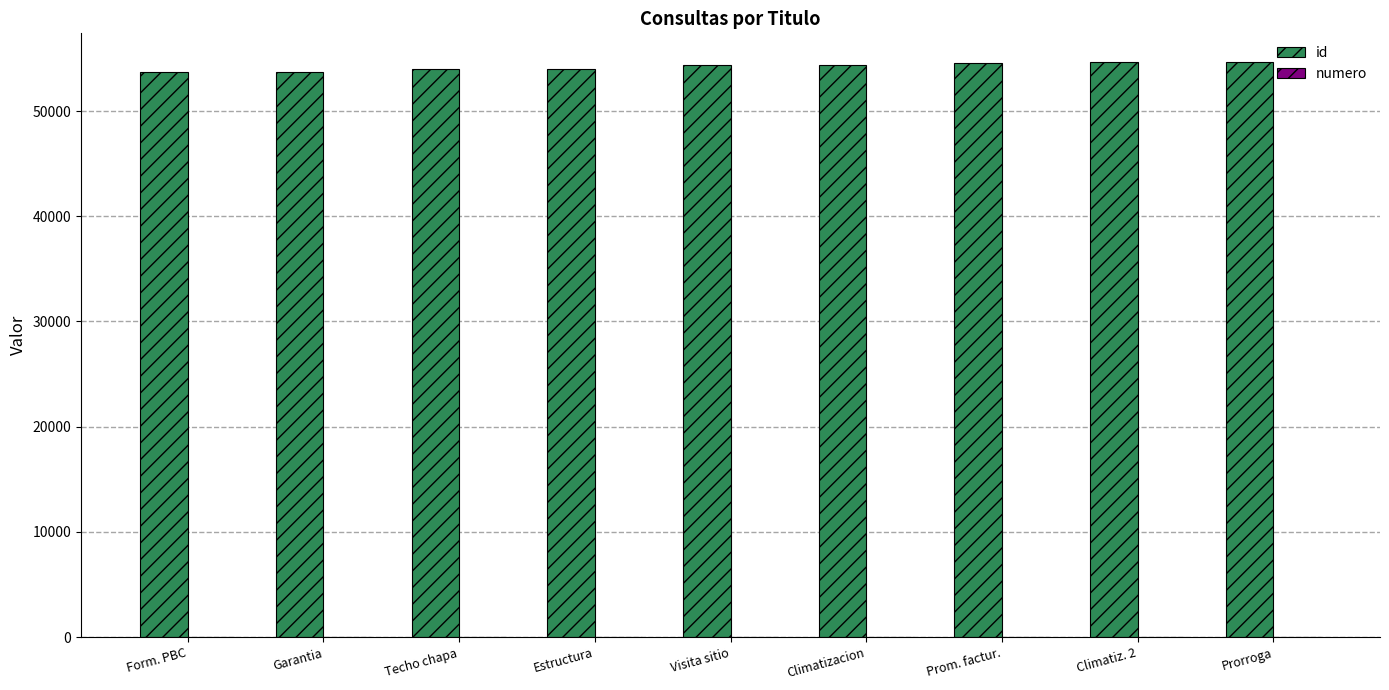

Which series has the largest total across all categories?

id